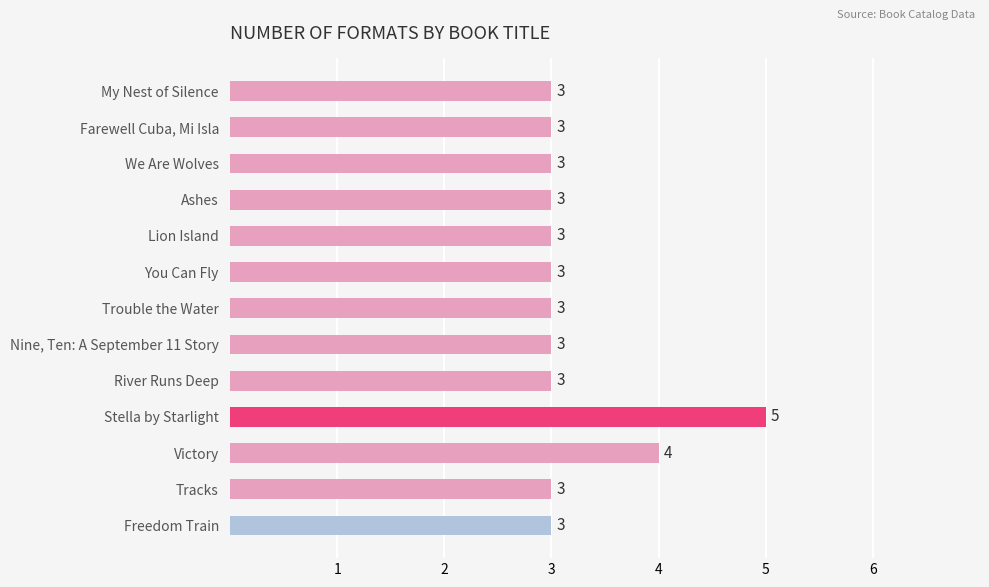

What is the sum of the values at We Are Wolves and River Runs Deep?

6